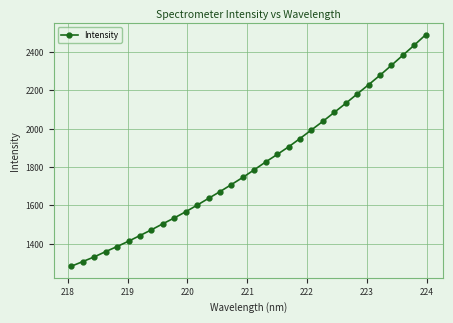

What is the minimum value shown in the chart?

1282.8